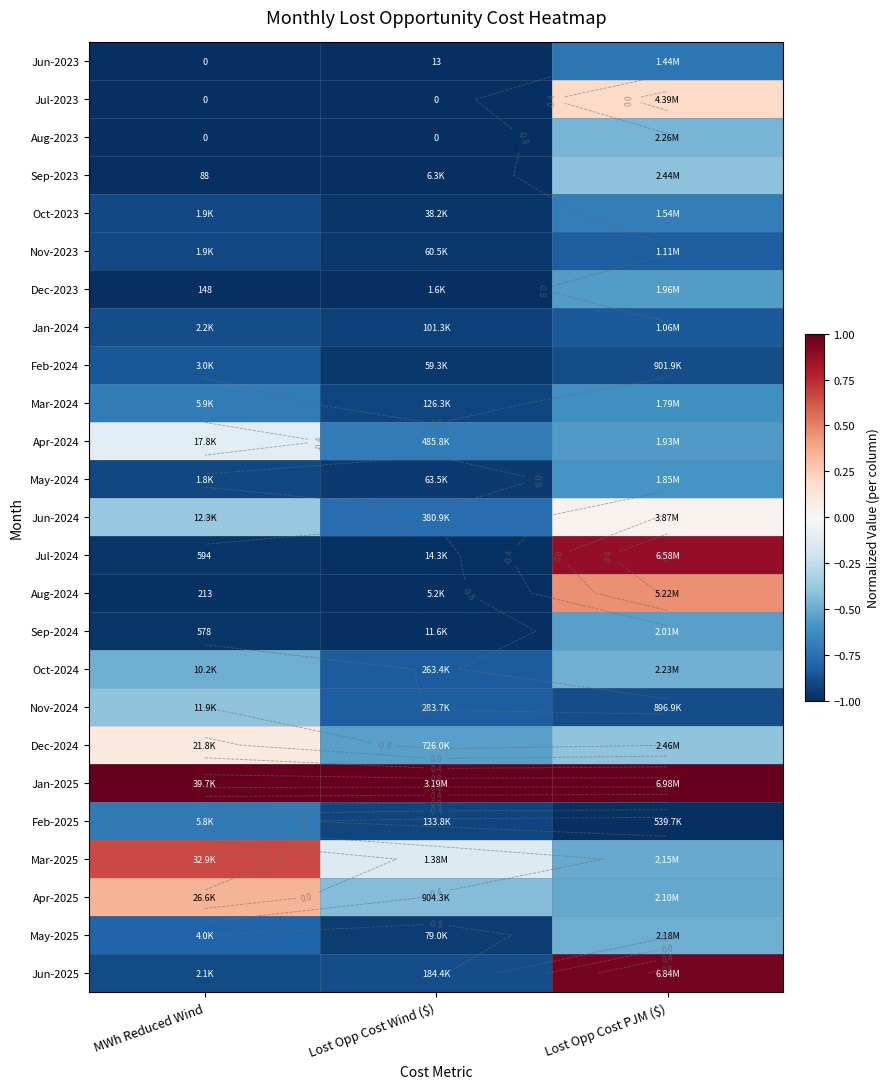

The Apr-2025 series shows 0.5 at MWh Reduced Wind. True or false?

False